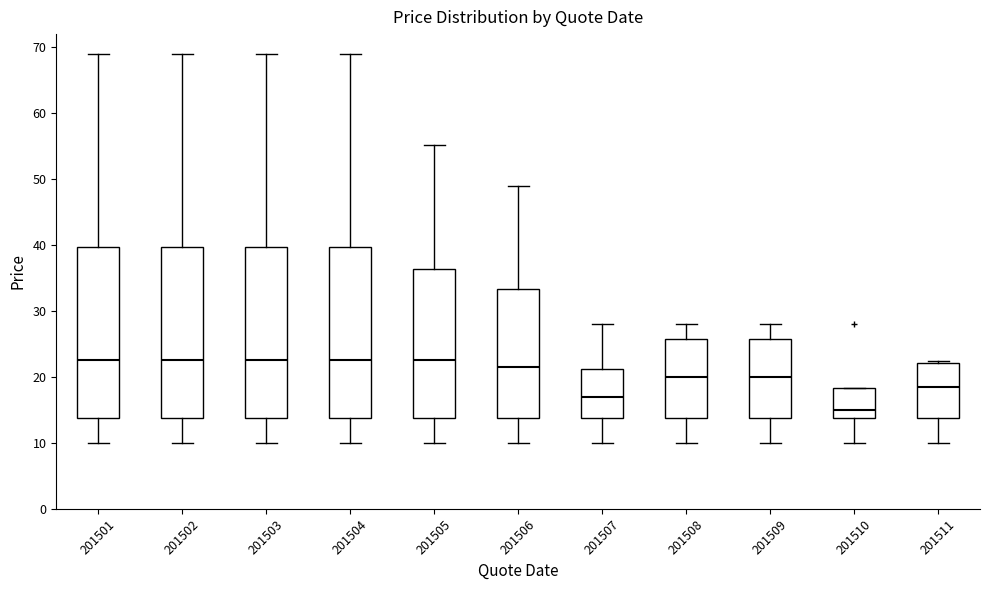

Where does the lower whisker of the box at x = 201507 end on the y-axis? The values are not printed on the chart, so give them approximately, as read against the axis.

10